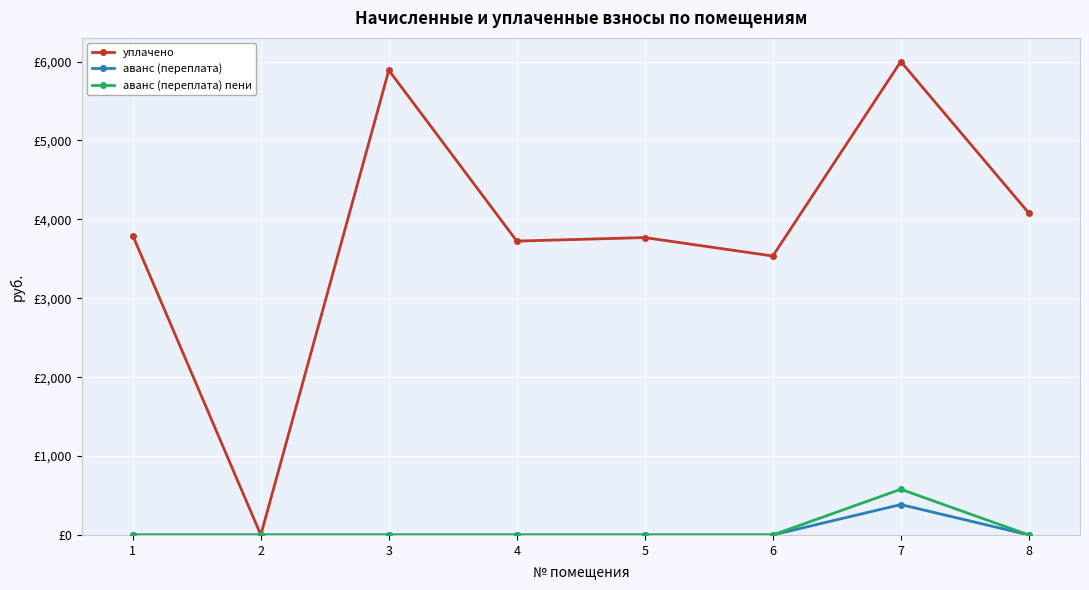

Does the chart have visible grid lines?

Yes